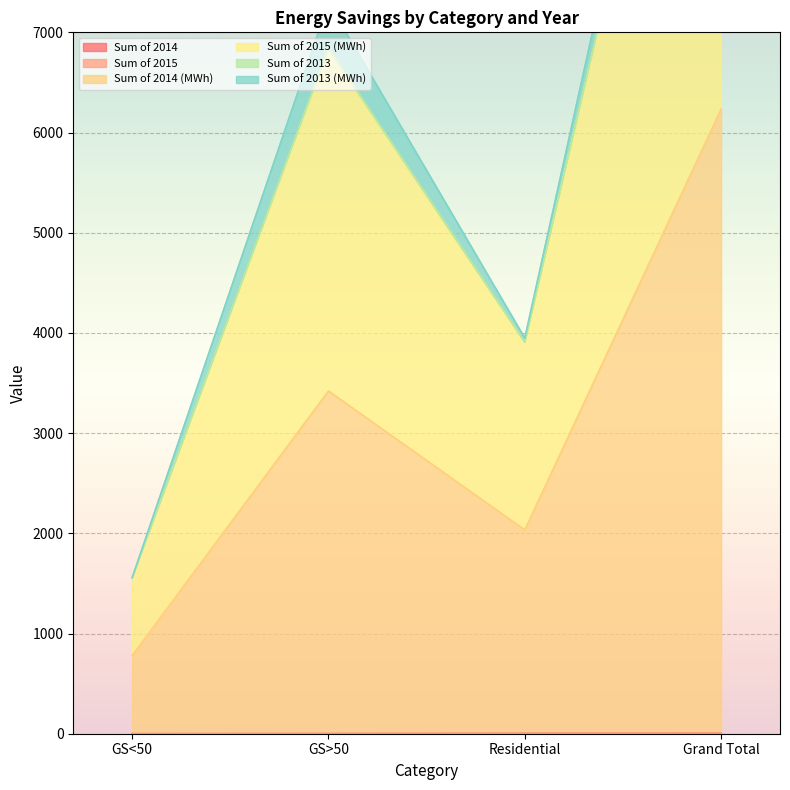

How many data points does each series have?

4